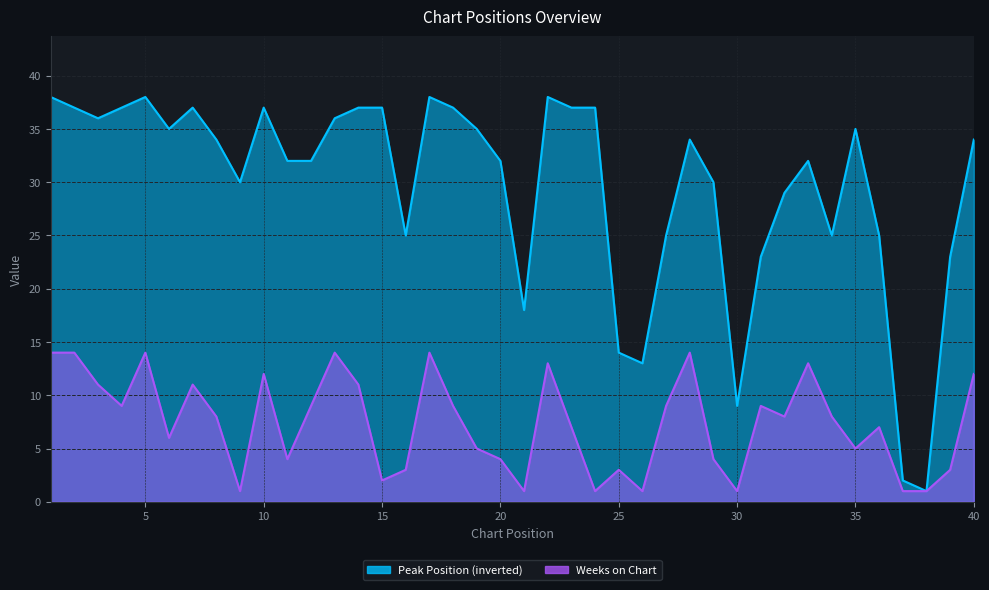

List the series in order of their overall mean, highest first.

Peak Position, Weeks on Chart